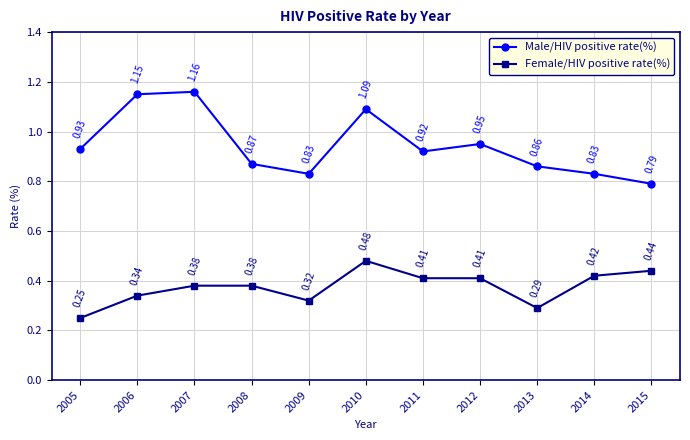

Is the value of Male/HIV positive rate(%) at 2013 greater than the value of Female/HIV positive rate(%) at 2013?

Yes